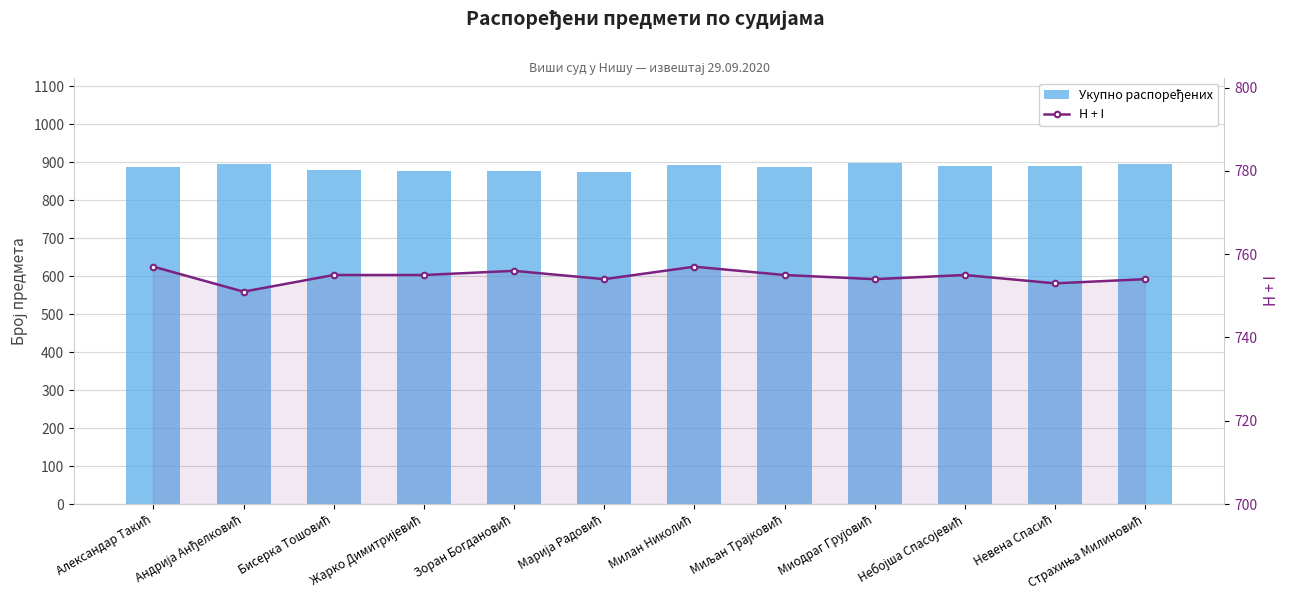

Which label corresponds to the smallest value in the chart?

Андрија Анђелковић